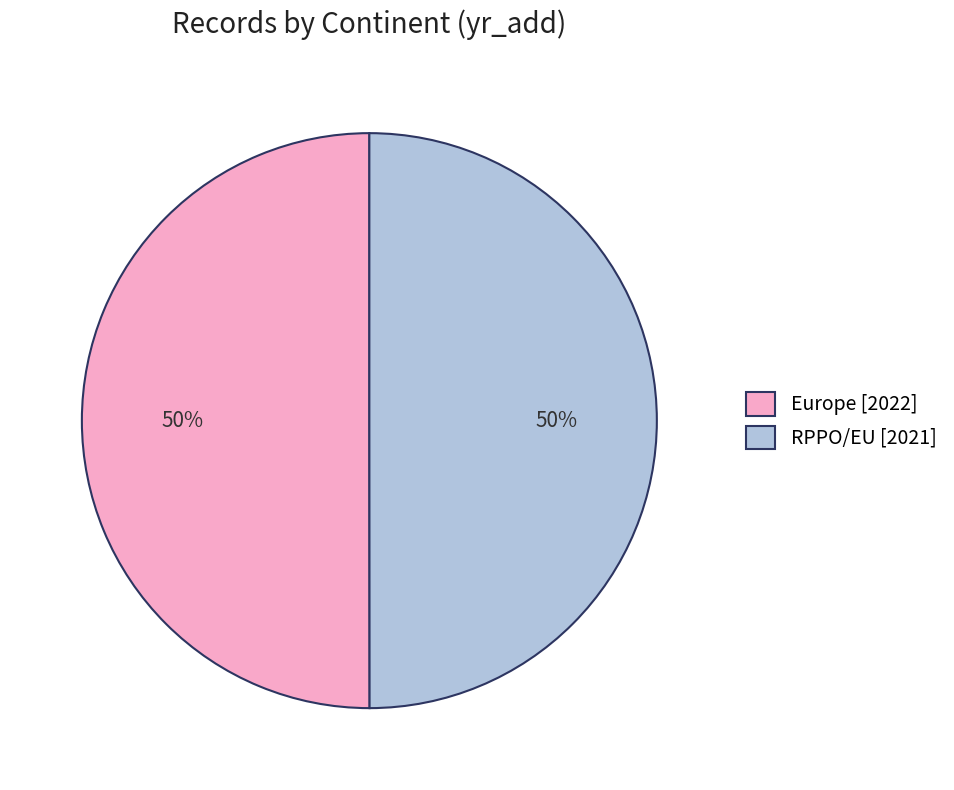

True or false: RPPO/EU [2021] accounts for 50% of the total.

True